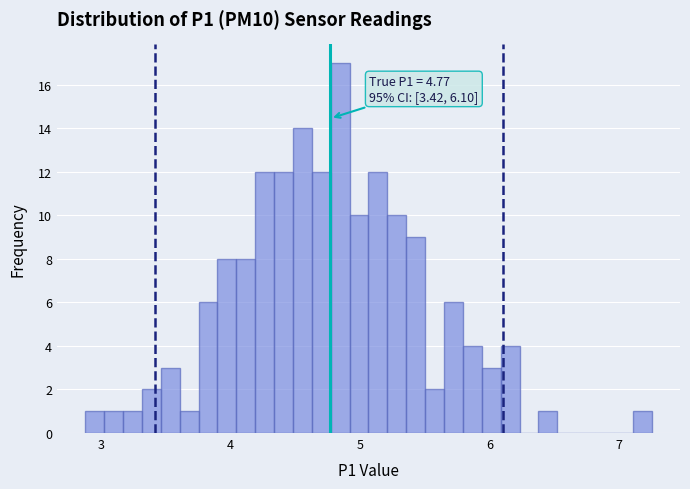

Around what value on the x-axis is the tallest bar? Give the approximate position of its centre, as read against the axis.

4.8